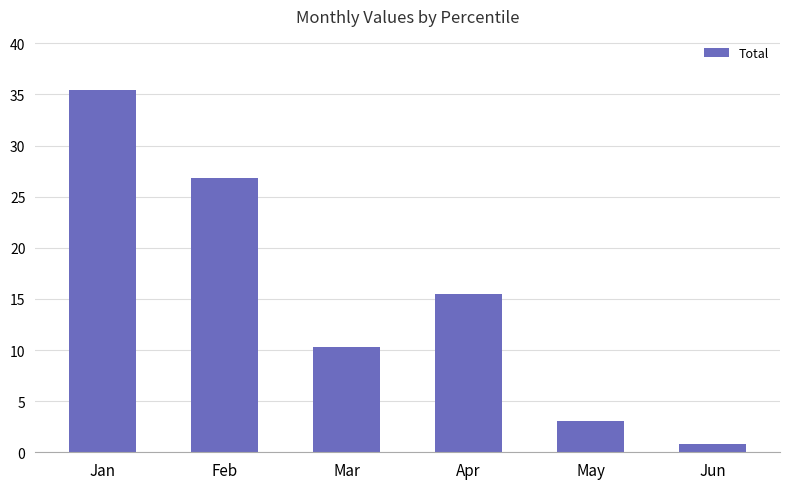

Reading left to right, what are all the values shown in this chart?

Jan=35.4	Feb=26.8	Mar=10.3	Apr=15.5	May=3.1	Jun=0.8